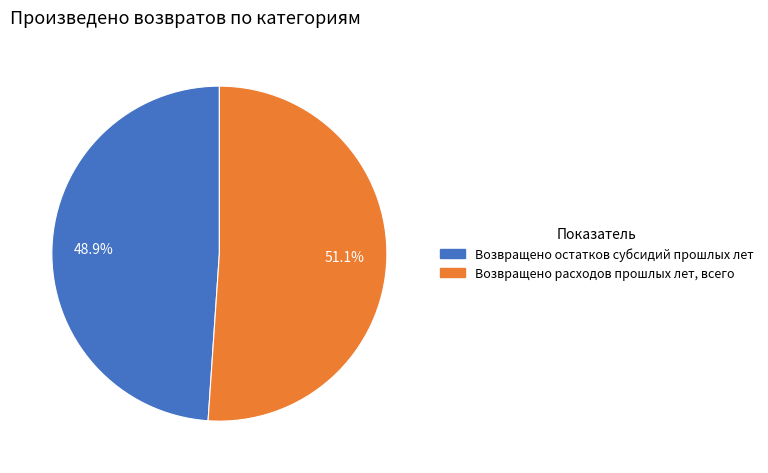

What is the largest slice in the pie chart?

Возвращено расходов прошлых лет, всего